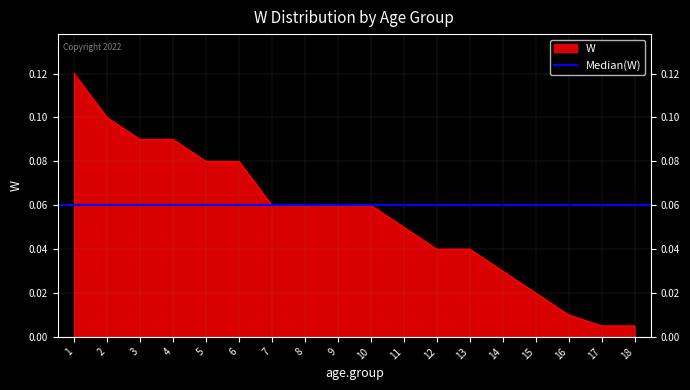

Which label corresponds to the largest value in the chart?

1